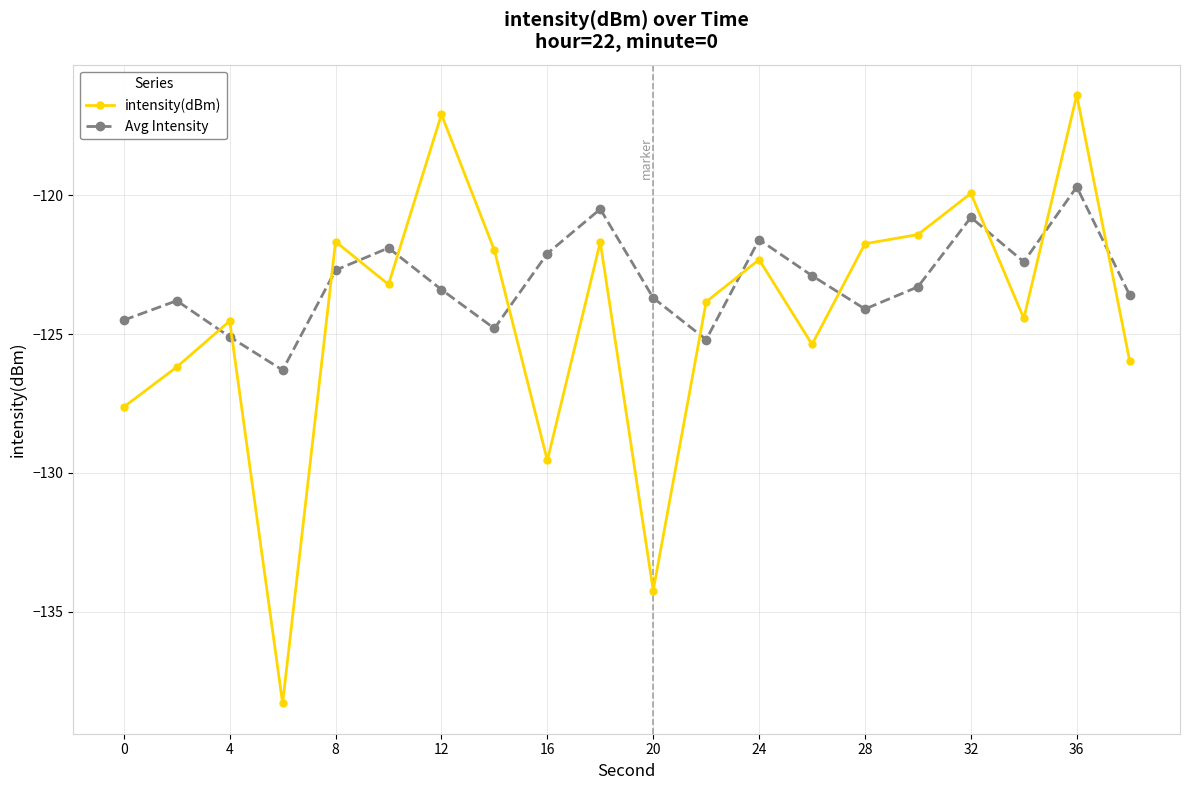

What is the value of the intensity(dBm) point at the 18th from the left?

-124.4